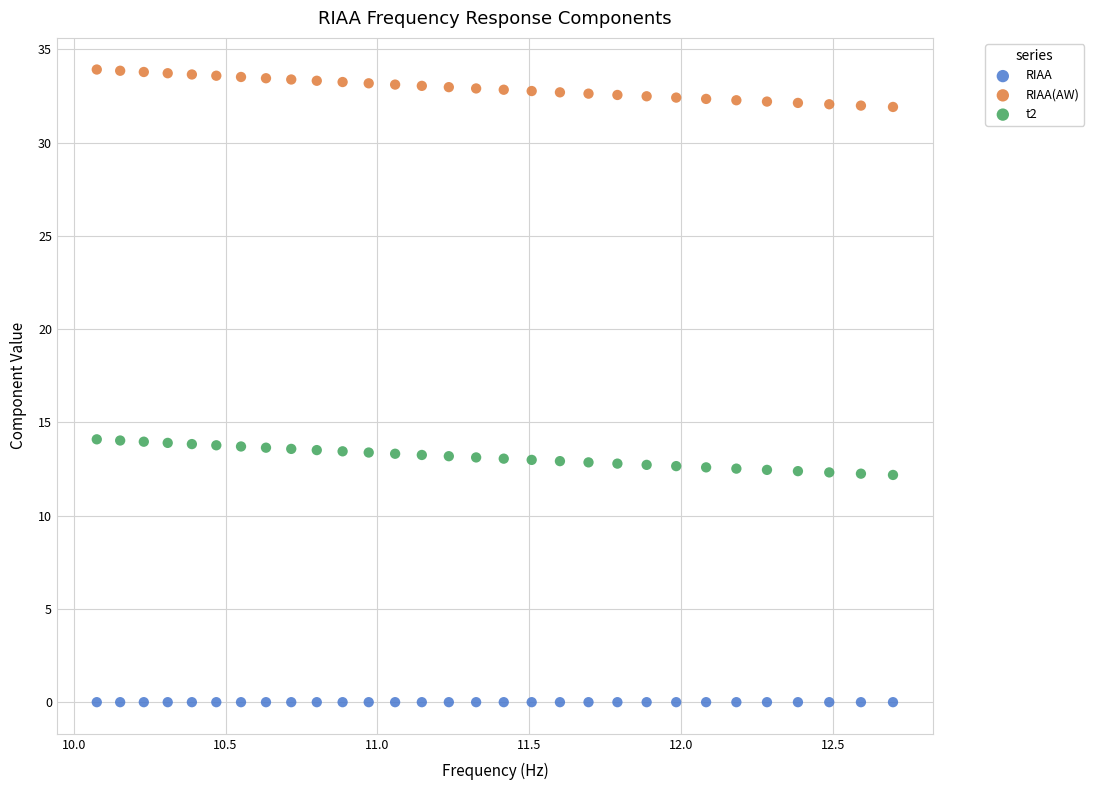

Which series reaches the minimum Y coordinate?

RIAA